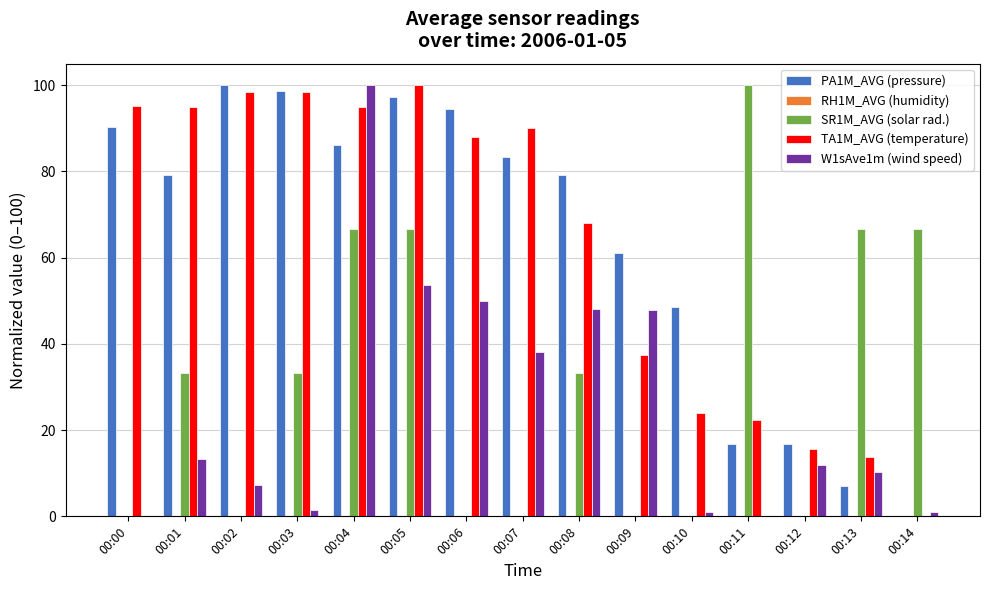

Is the value of SR1M_AVG (solar rad.) at 00:03 greater than the value of PA1M_AVG (pressure) at 00:04?

No